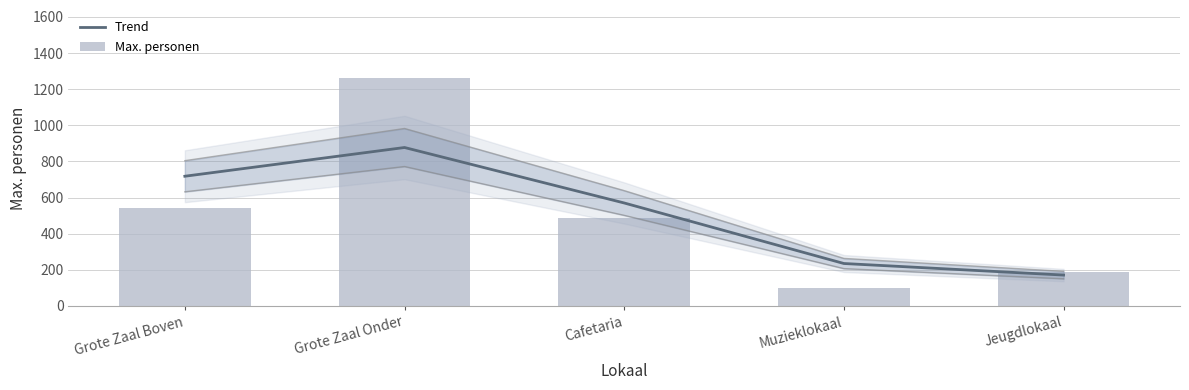

Which has a higher value, Muzieklokaal or Cafetaria?

Cafetaria